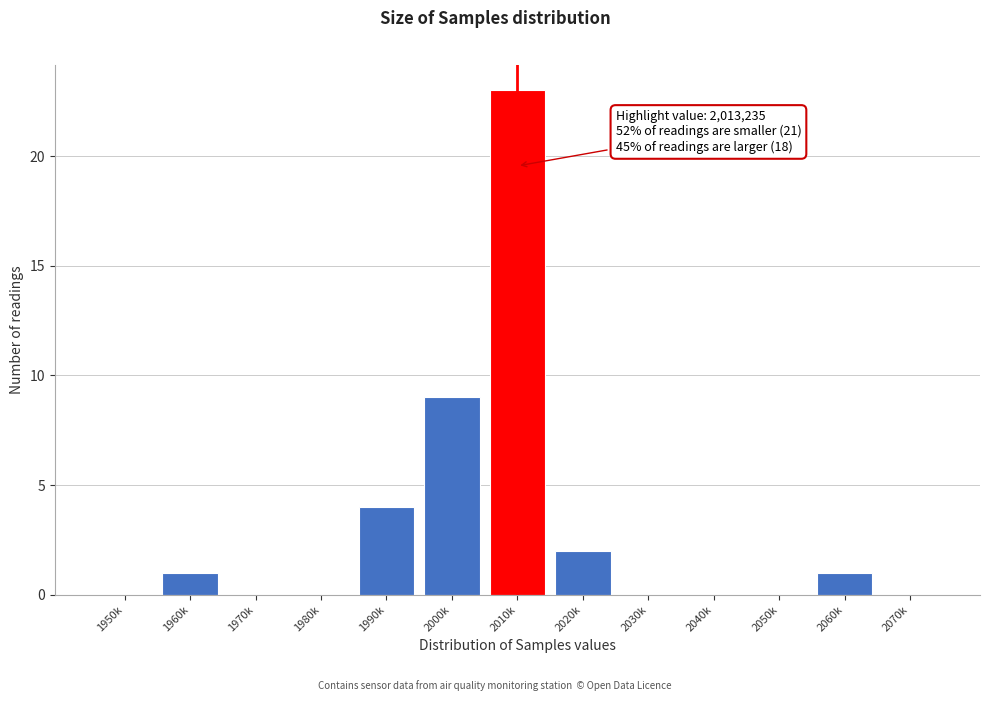

Reading left to right, transcribe all the data shown in this chart.

1950k=0	1960k=1	1970k=0	1980k=0	1990k=4	2000k=9	2010k=23	2020k=2	2030k=0	2040k=0	2050k=0	2060k=1	2070k=0